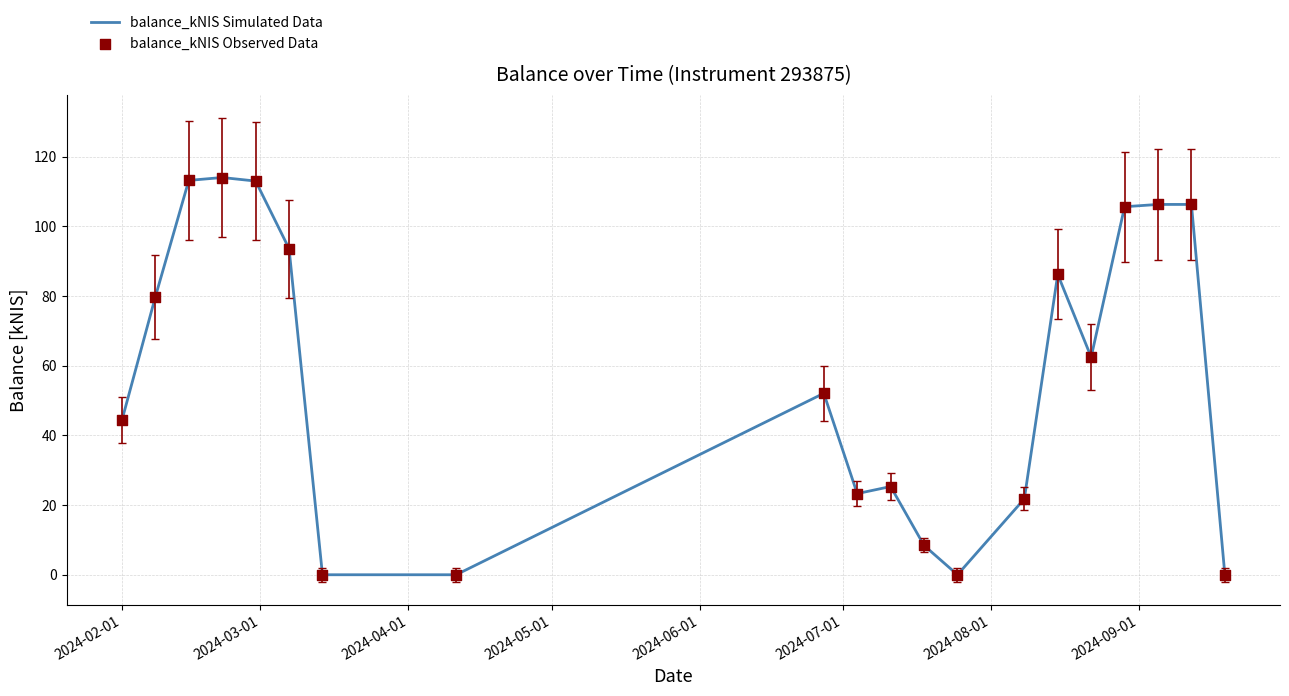

What is the maximum value shown in the chart?

114.1